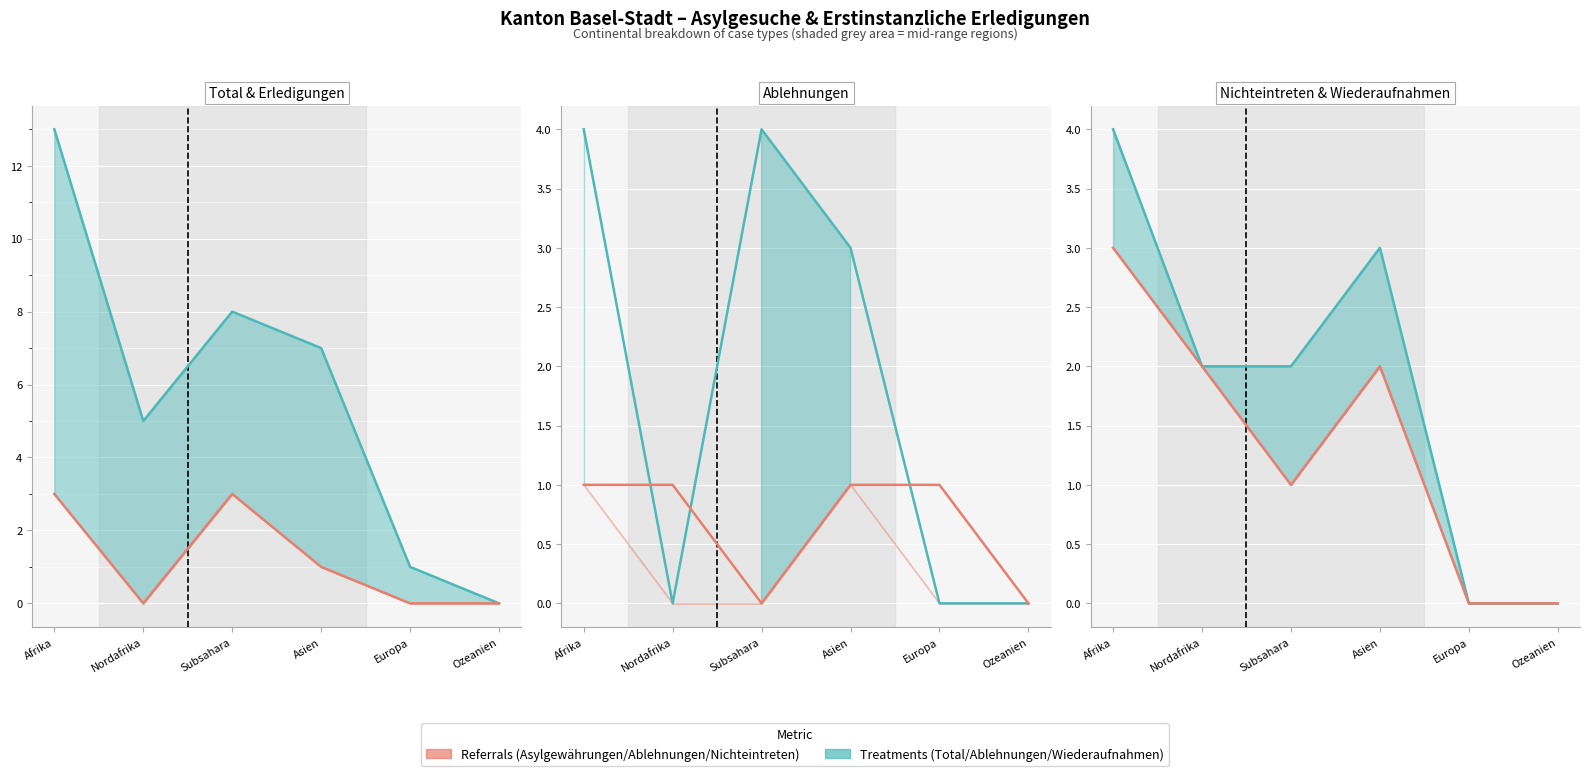

The Total Erledigungen series shows 6 at Ozeanien. True or false?

False